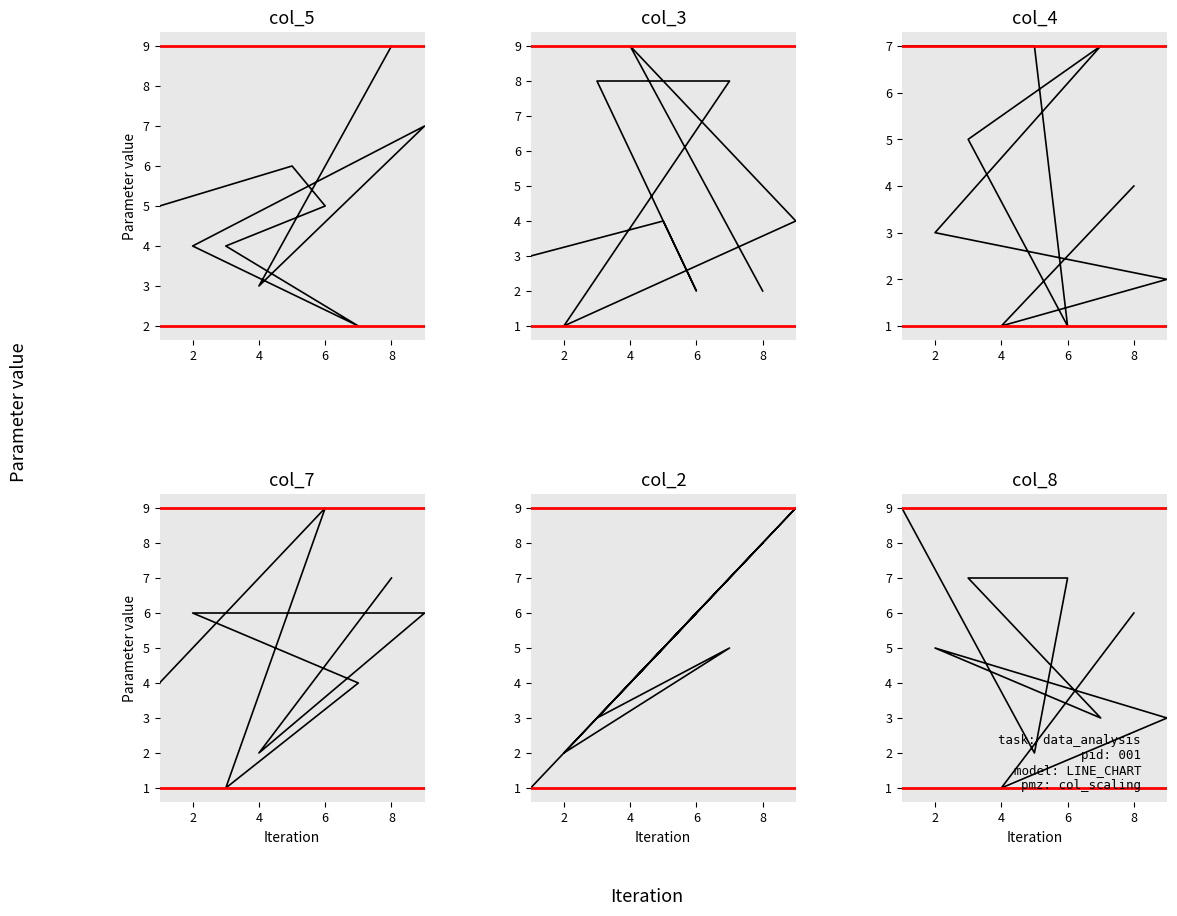

Which series has the largest range (max minus min)?

col_3